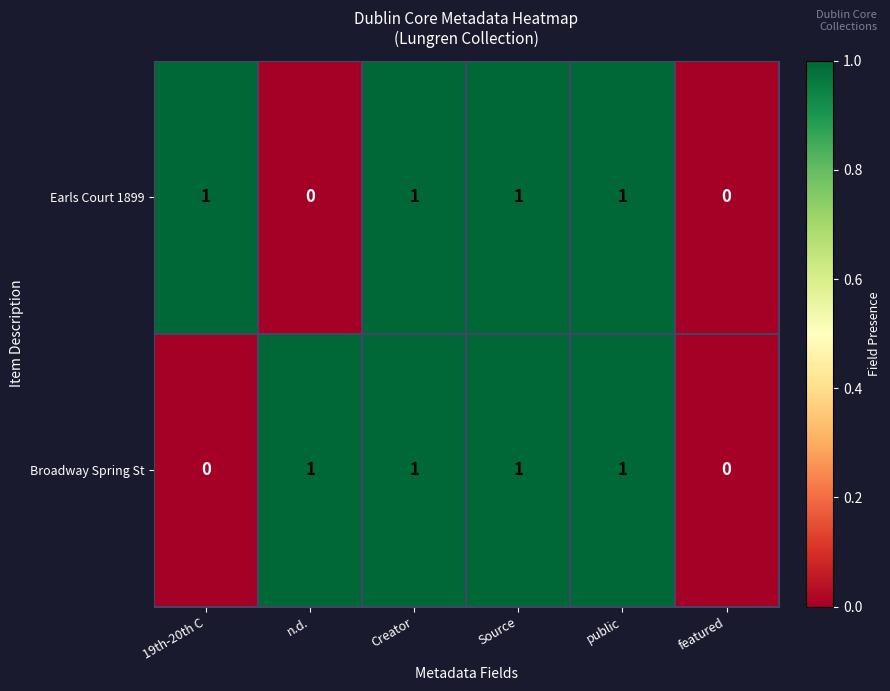

Is it true that Broadway Spring St equals 0 at featured?

True